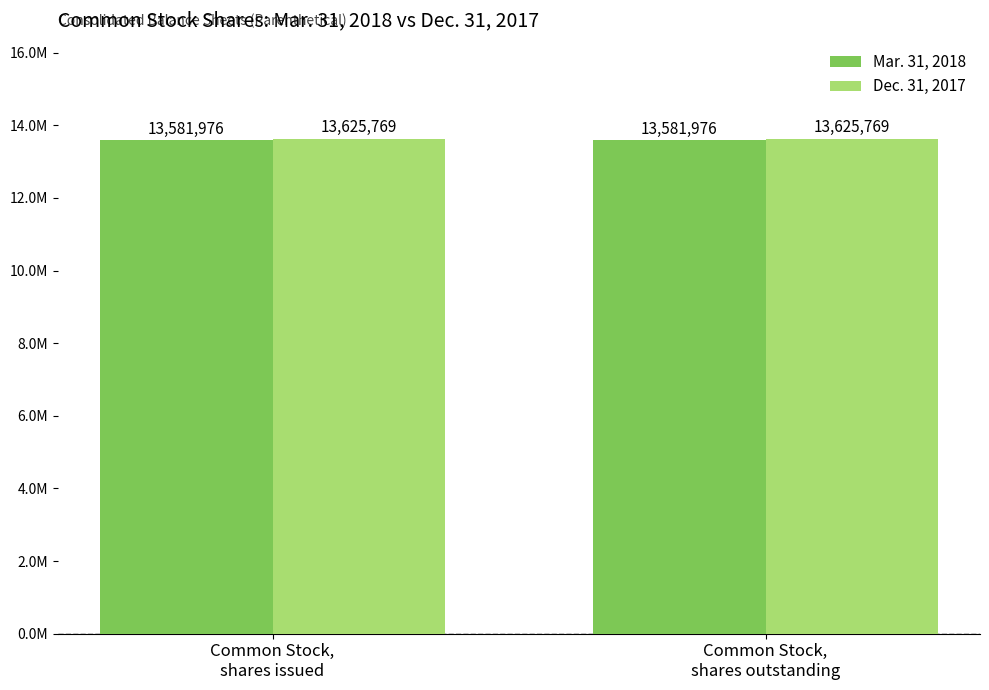

At which category is the sum across all series the highest?

Common Stock,
shares issued